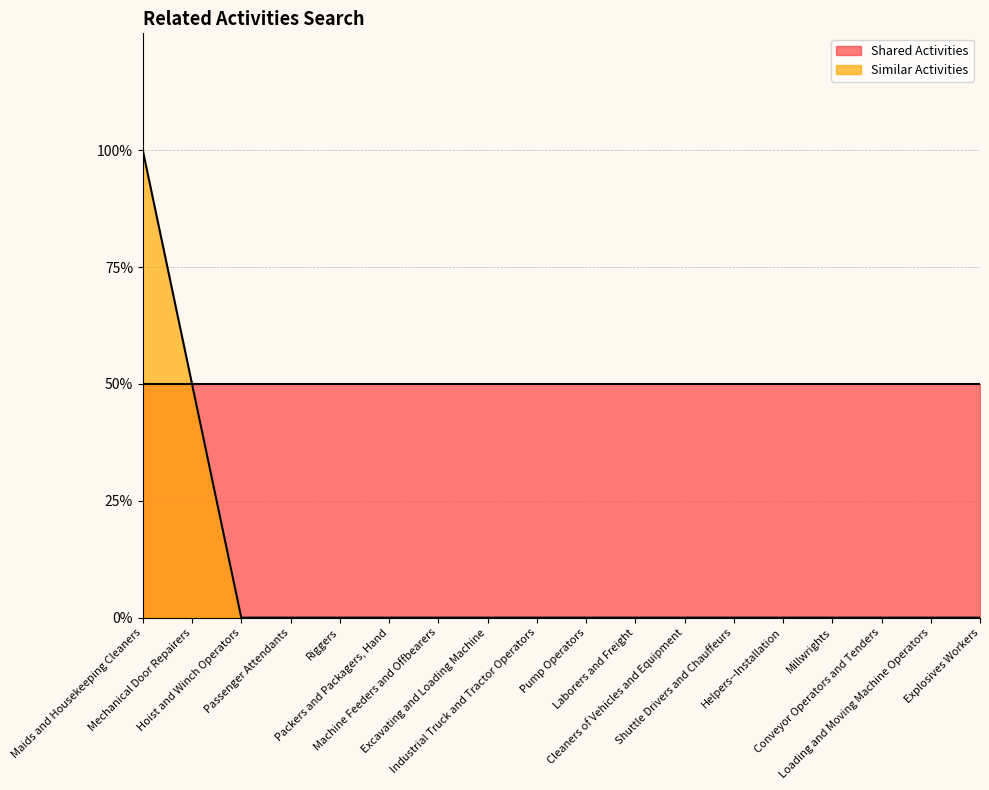

The chart shows a value of -1 at Hoist and Winch Operators. True or false?

False